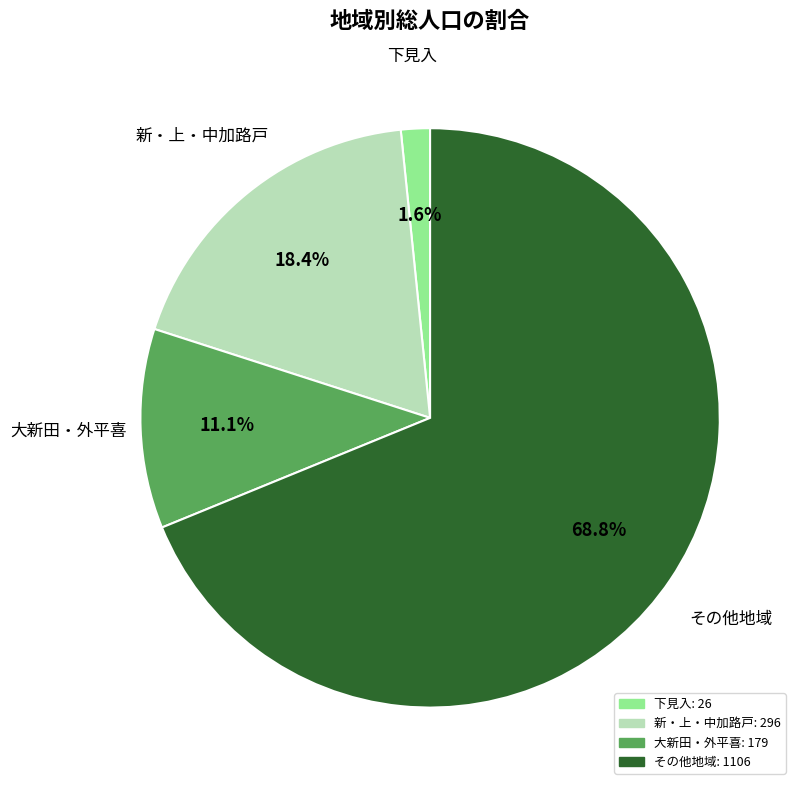

Does any single category account for the majority?

Yes